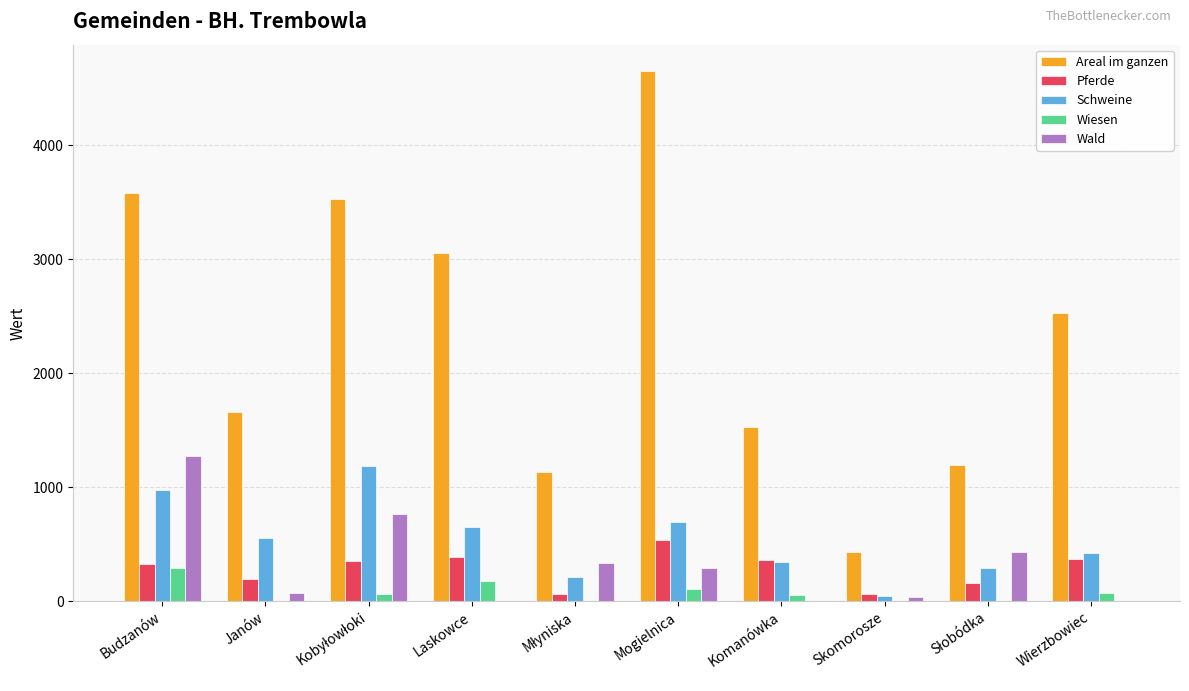

Is it true that Wald equals 292 at Mogielnica?

True